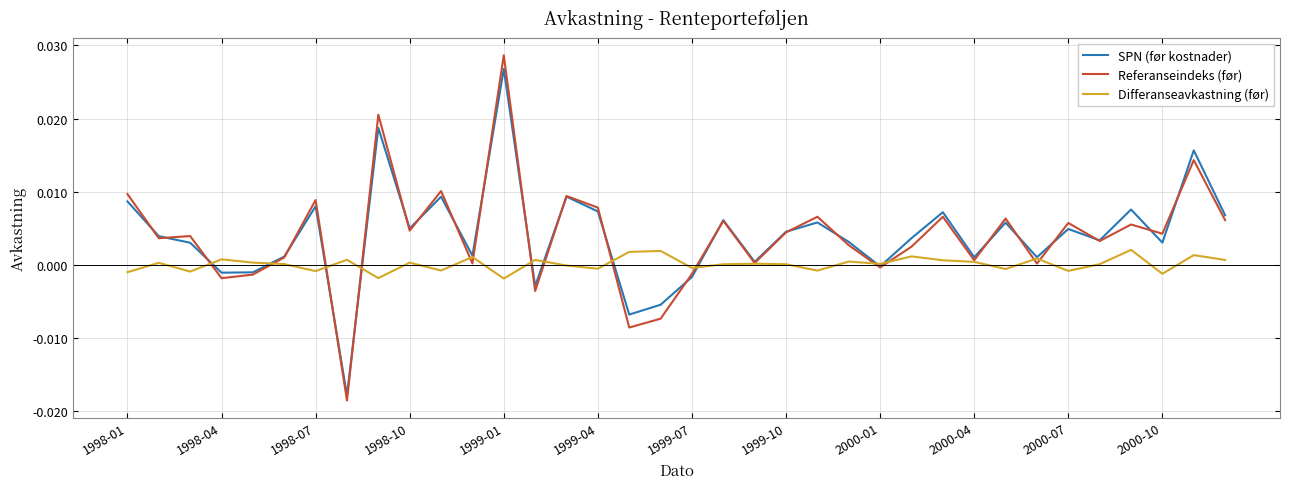

Which series has the largest range (max minus min)?

Referanseindeks (før)